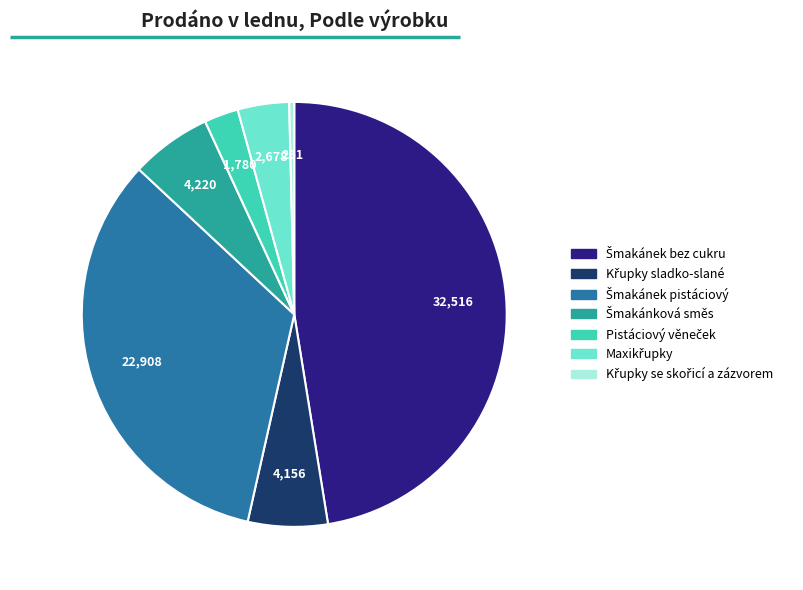

Does any single category account for the majority?

No